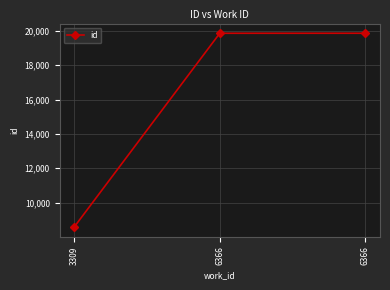

Reading left to right, list all the values displayed in this chart.

8575	19858	19859